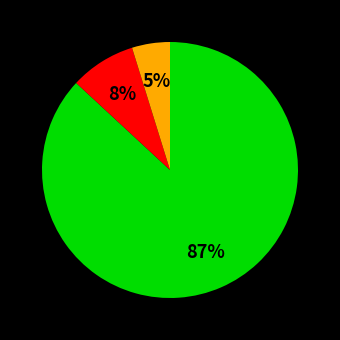

Is there any slice that represents more than half of the pie?

Yes